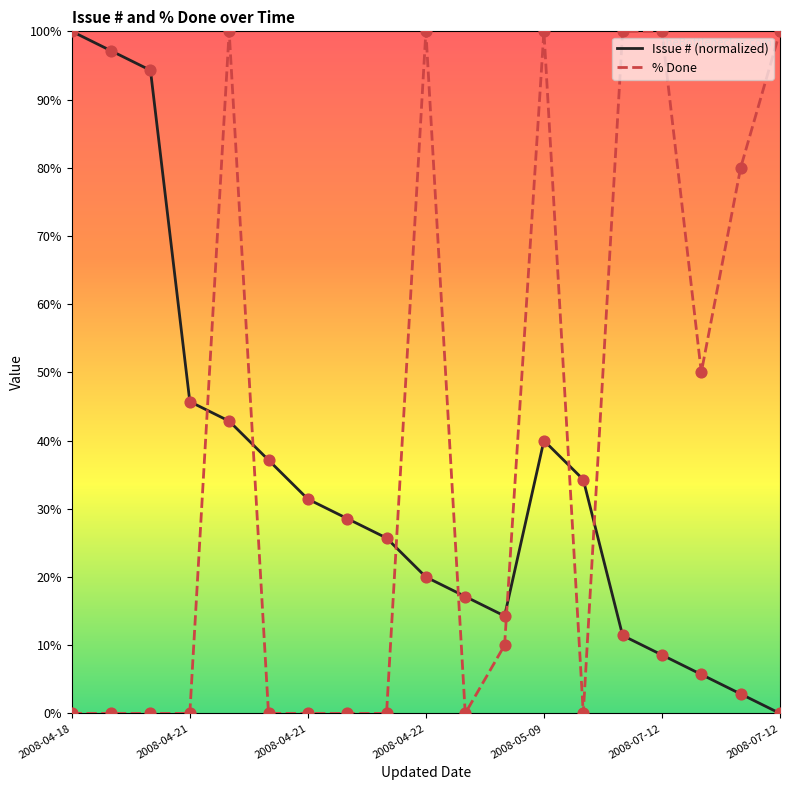

What is the greatest value displayed?

100.0